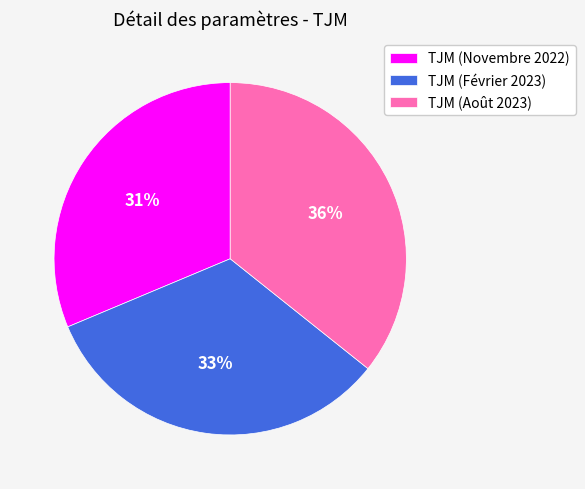

Does TJM (Novembre 2022) represent more than half of the total?

No